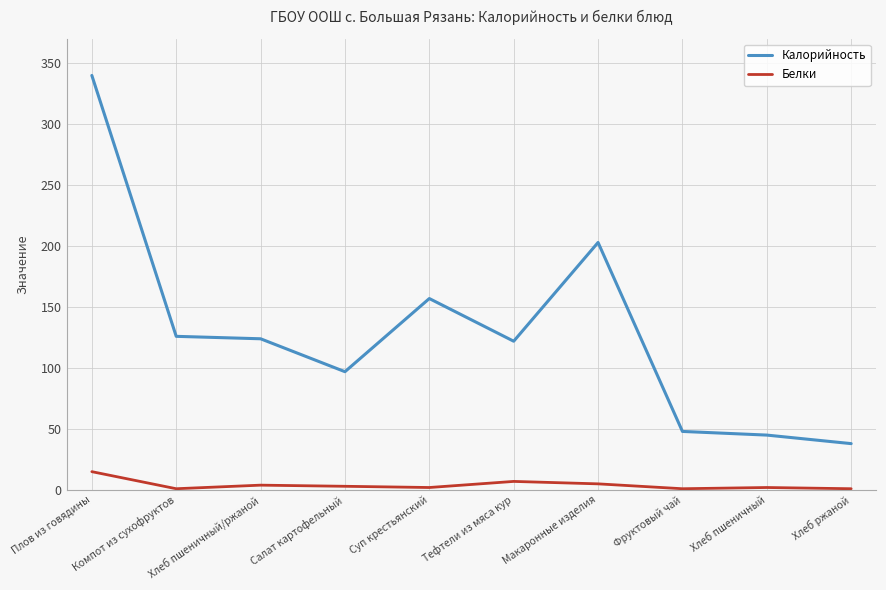

True or false: Калорийность and Белки intersect in this chart.

False